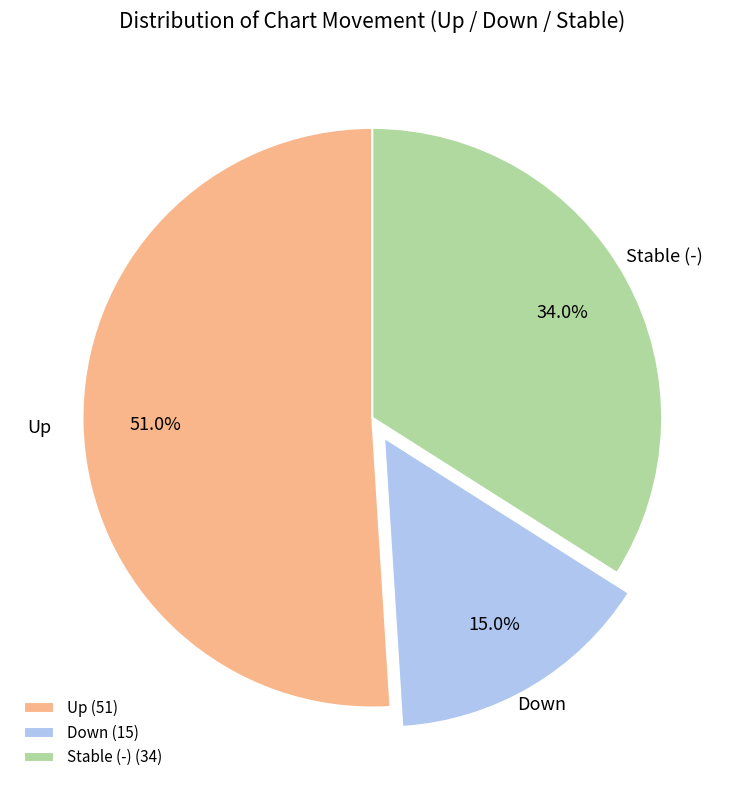

Do Down (15) and Stable (-) (34) together represent more than half of the pie?

No